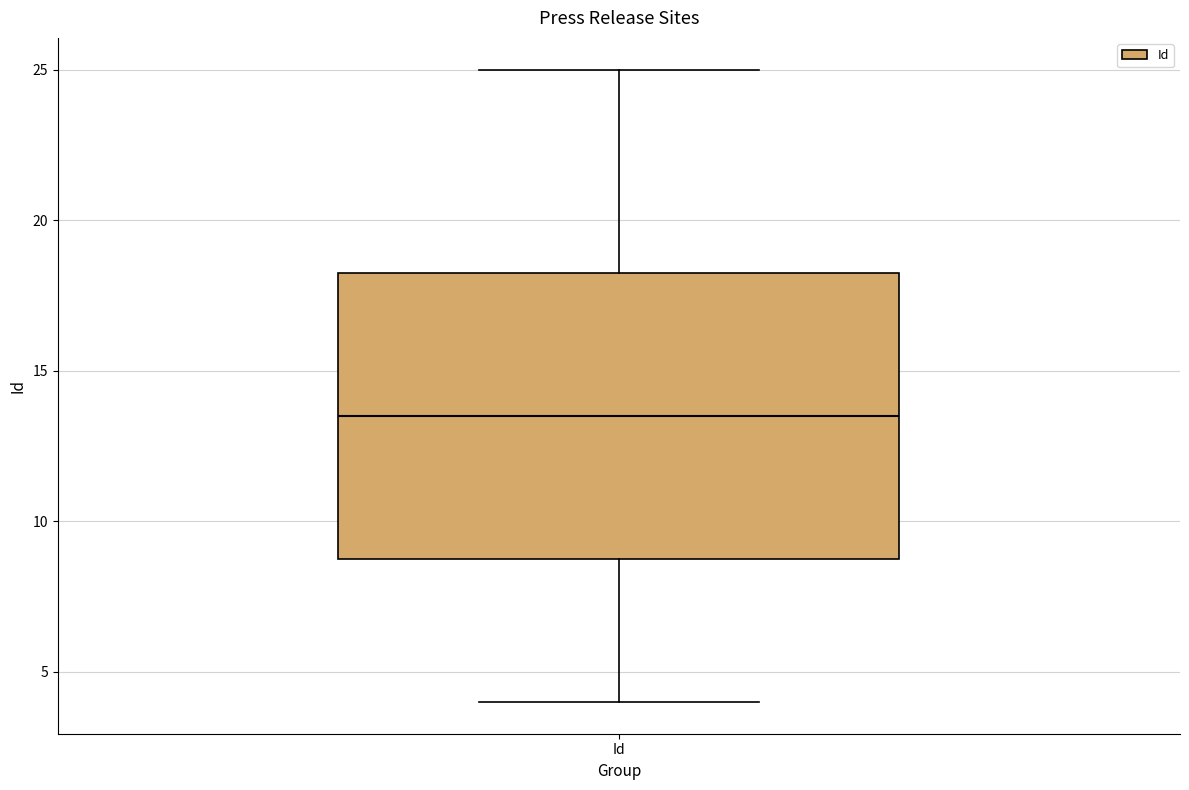

Transcribe this box plot: give where the median line is, the range the box spans, and where the two whiskers end, as read against the y-axis. The values are not printed on the chart, so give them approximately, as read against the axis.

median 13.5, box 9.0 to 18.5, whiskers 4.0 to 25.0